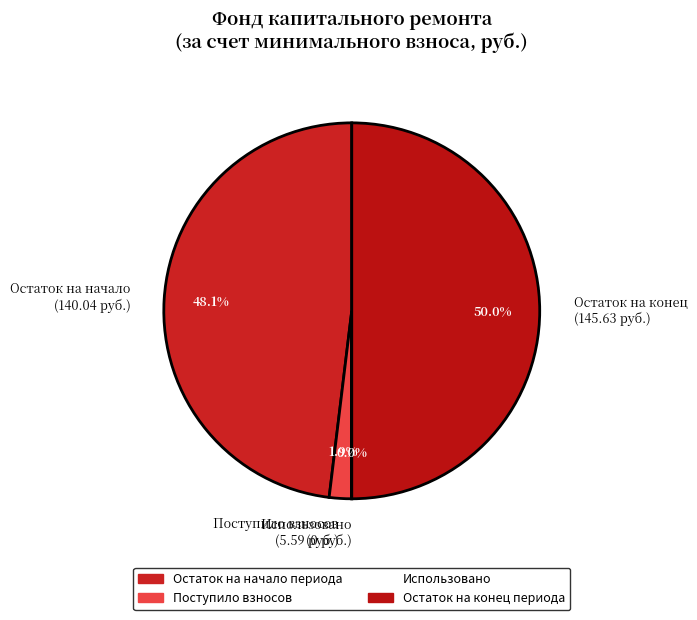

Between Остаток на начало (140.04 руб.) and Поступило взносов (5.59 руб.), which is larger?

Остаток на начало (140.04 руб.)